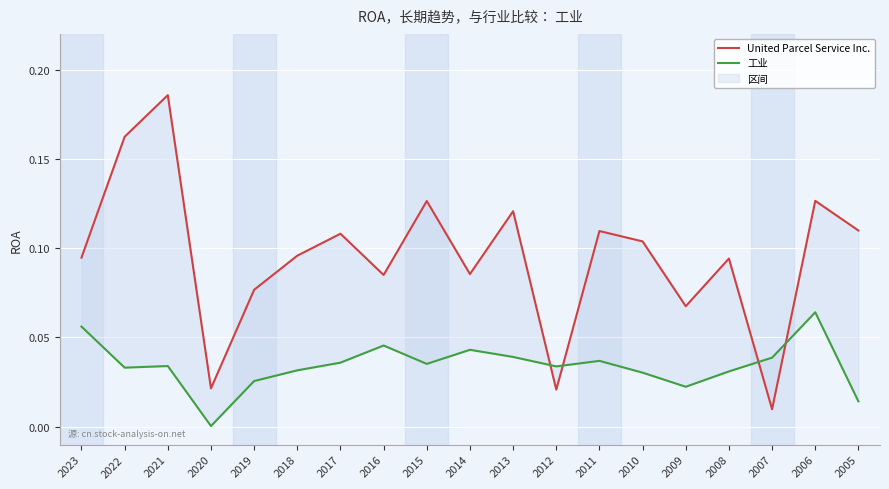

How many lines are shown in the chart?

2